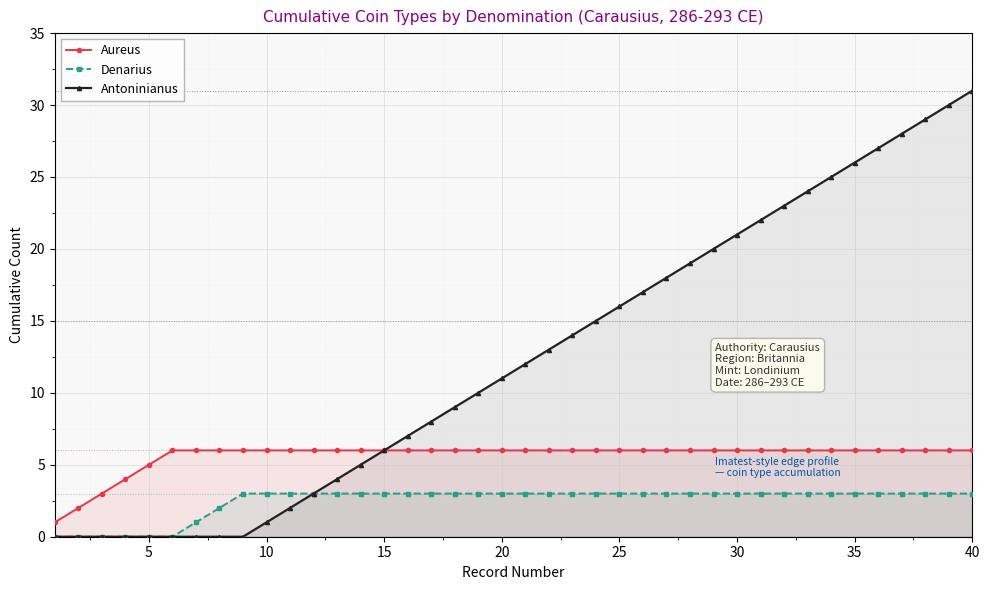

Which series has the largest range (max minus min)?

Antoninianus